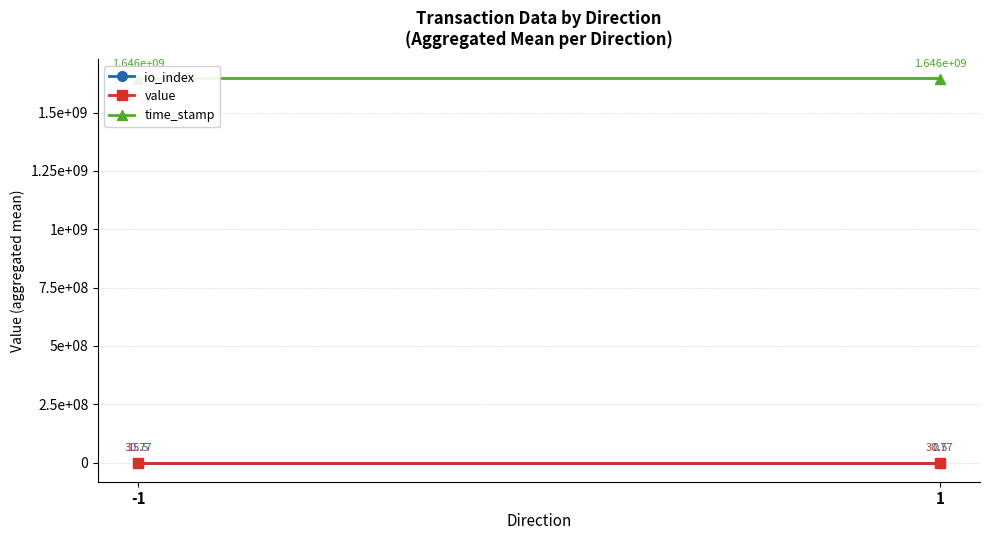

What is the minimum value for io_index?

0.5